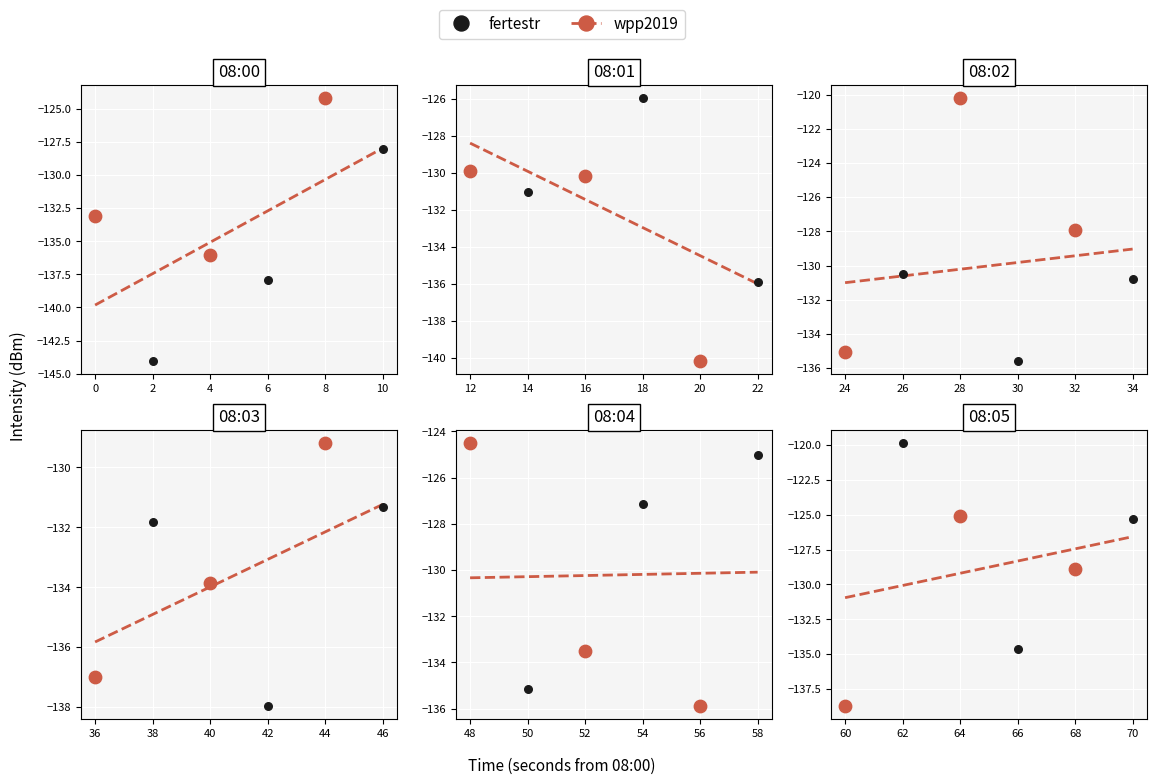

What is the change in value from 10 to 19?

+8.3